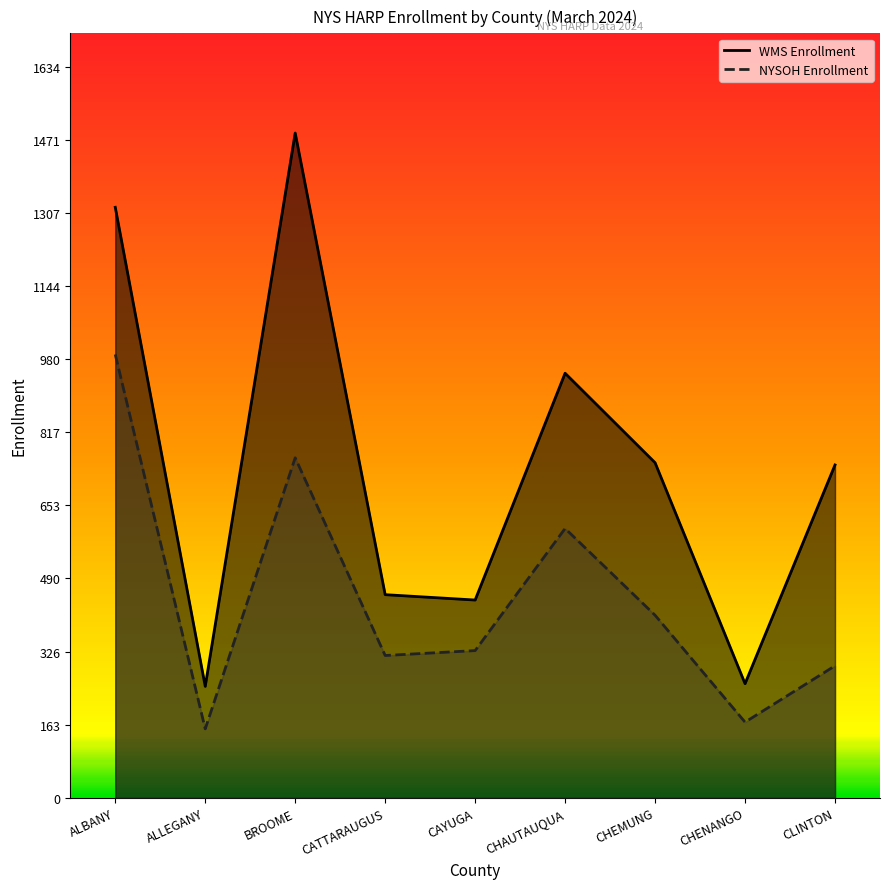

Between ALLEGANY and CAYUGA, which series saw the biggest shift?

WMS Enrollment